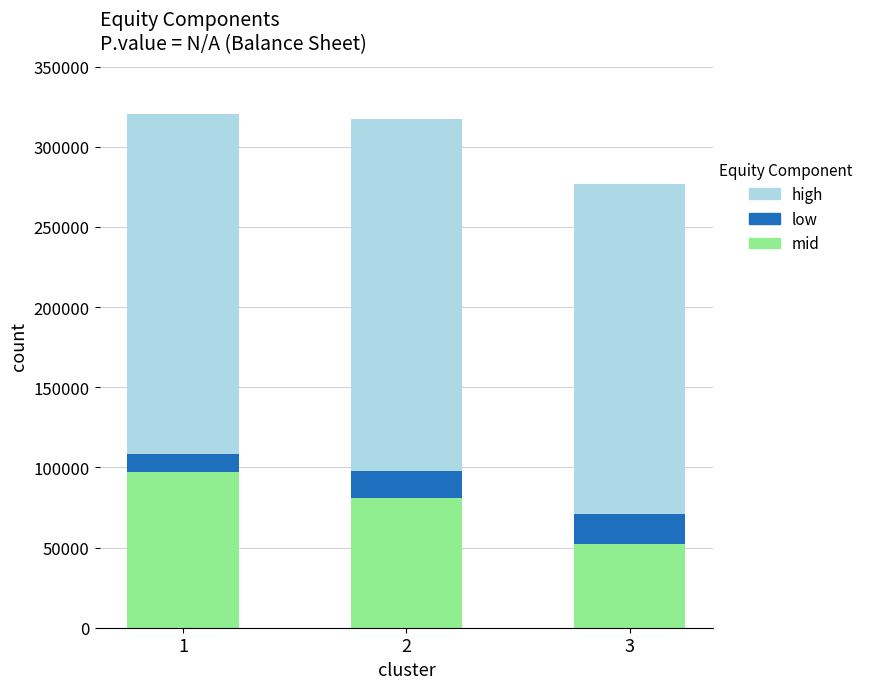

What is the sum of the mid values at 2 and 1?

177968